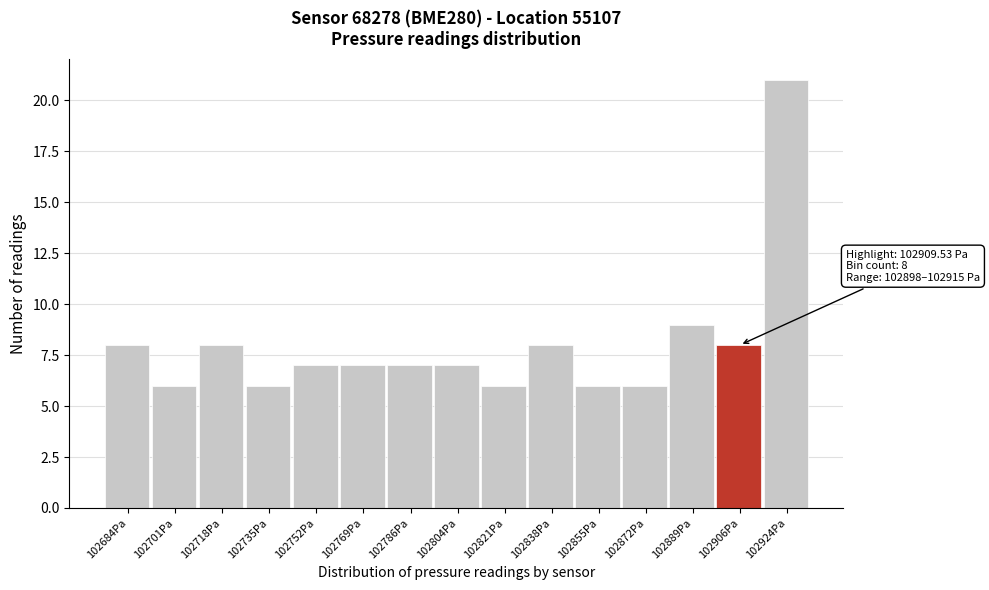

Which range on the x-axis has the tallest bar?

102916 to 102932